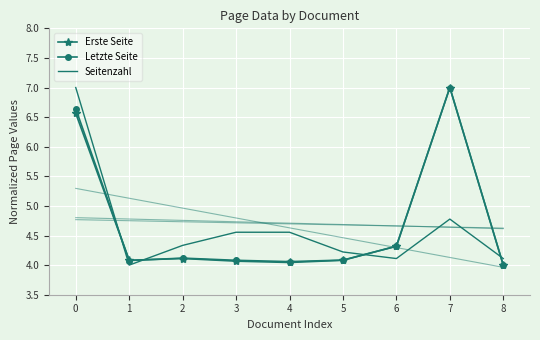

How many distinct data groups are displayed?

3